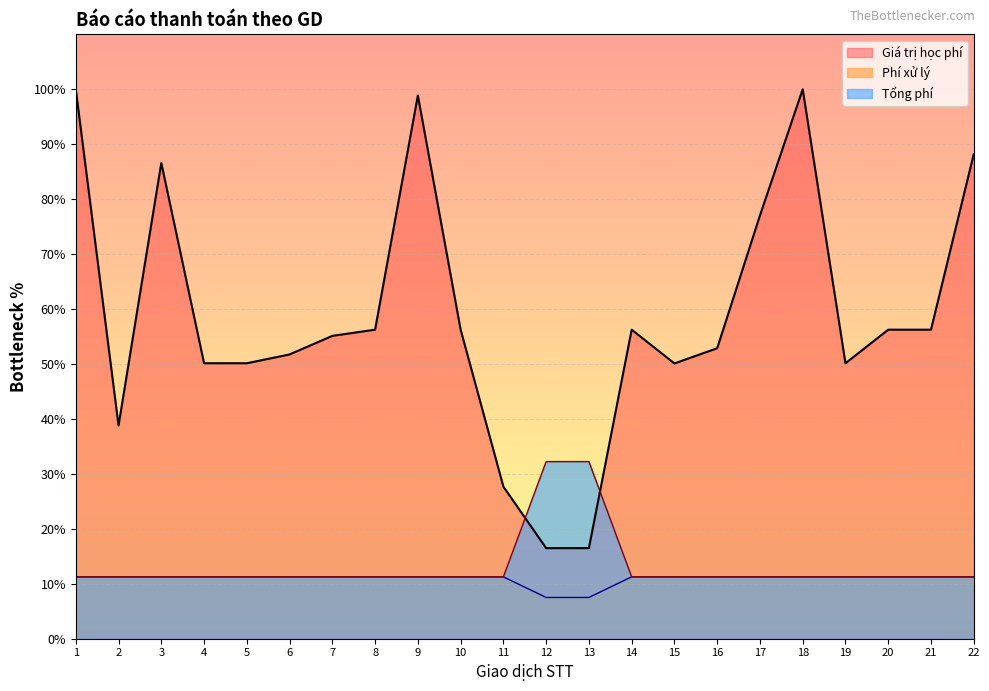

Count the number of categories in the chart.

22